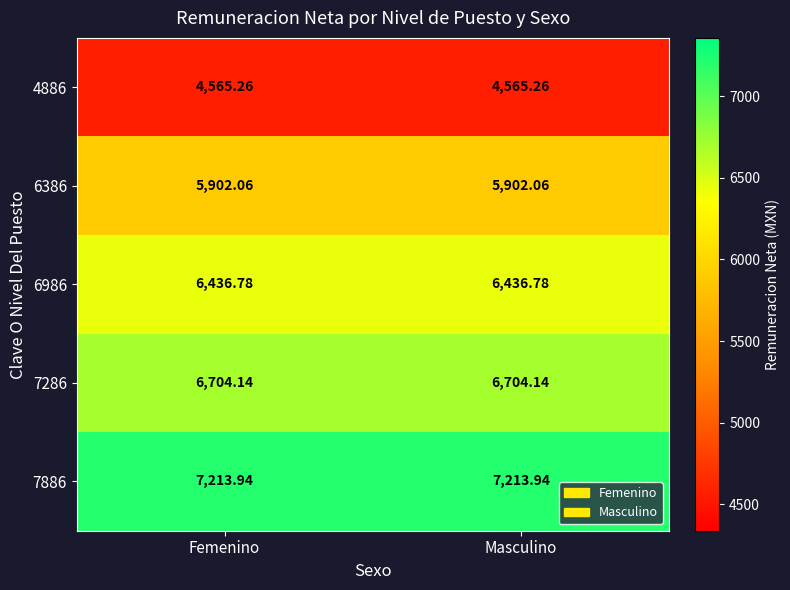

List the series in order of their peak value, lowest first.

4886, 6386, 6986, 7286, 7886